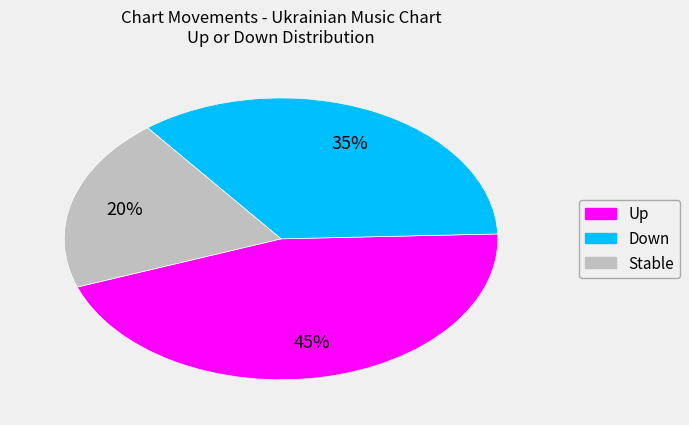

Does Stable account for over 50% of the chart?

No